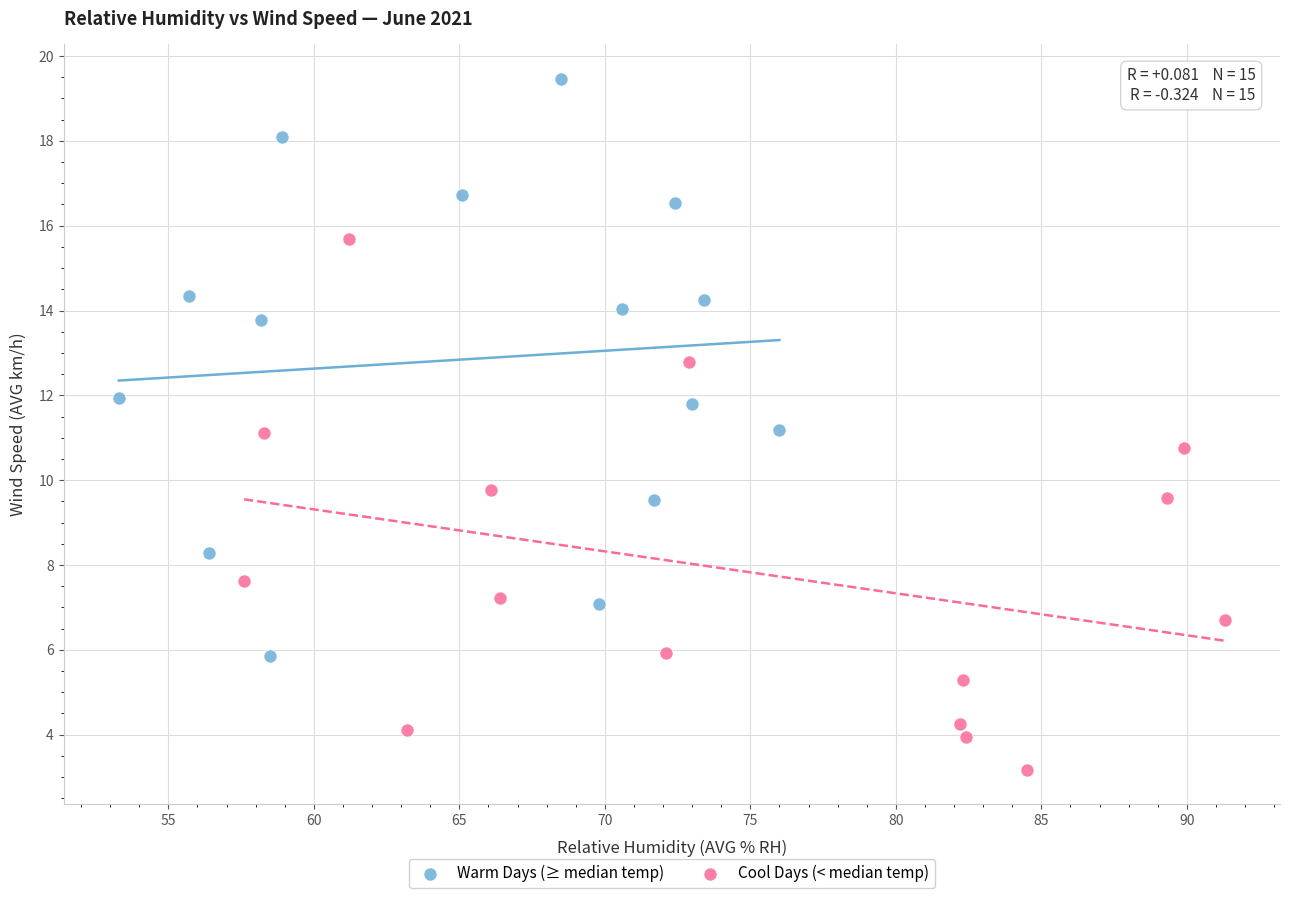

Which series reaches the maximum Y coordinate?

Warm Days (≥ median temp)